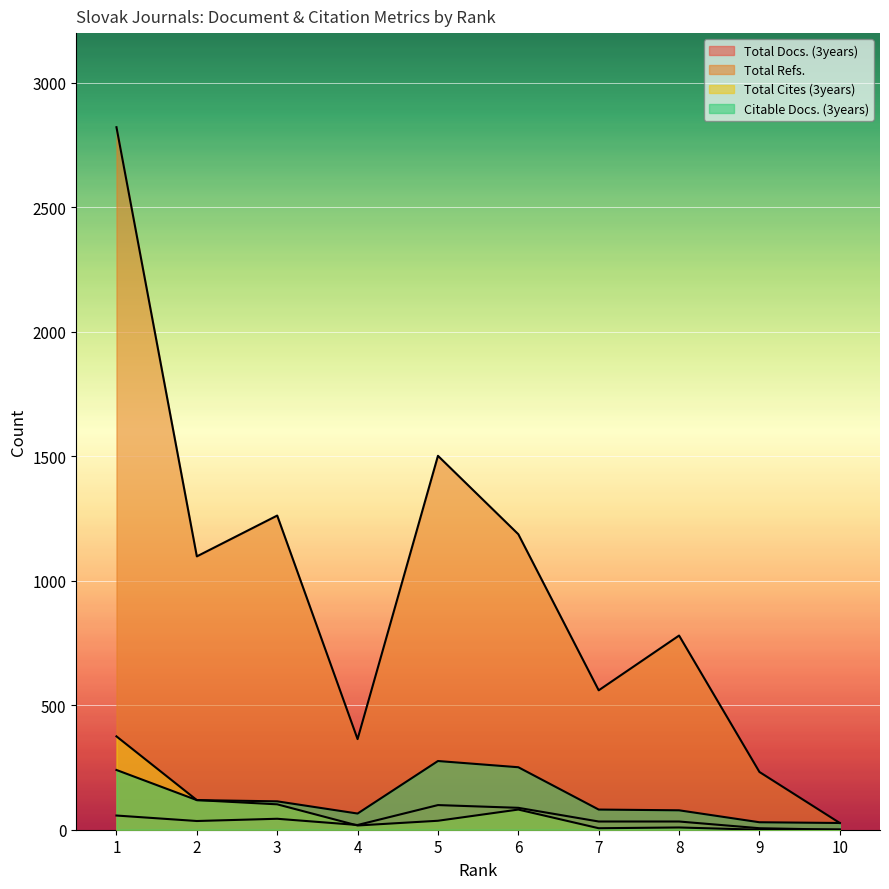

Is the value of Citable Docs. (3years) at 2 greater than the value of Total Docs. (3years) at 8?

Yes